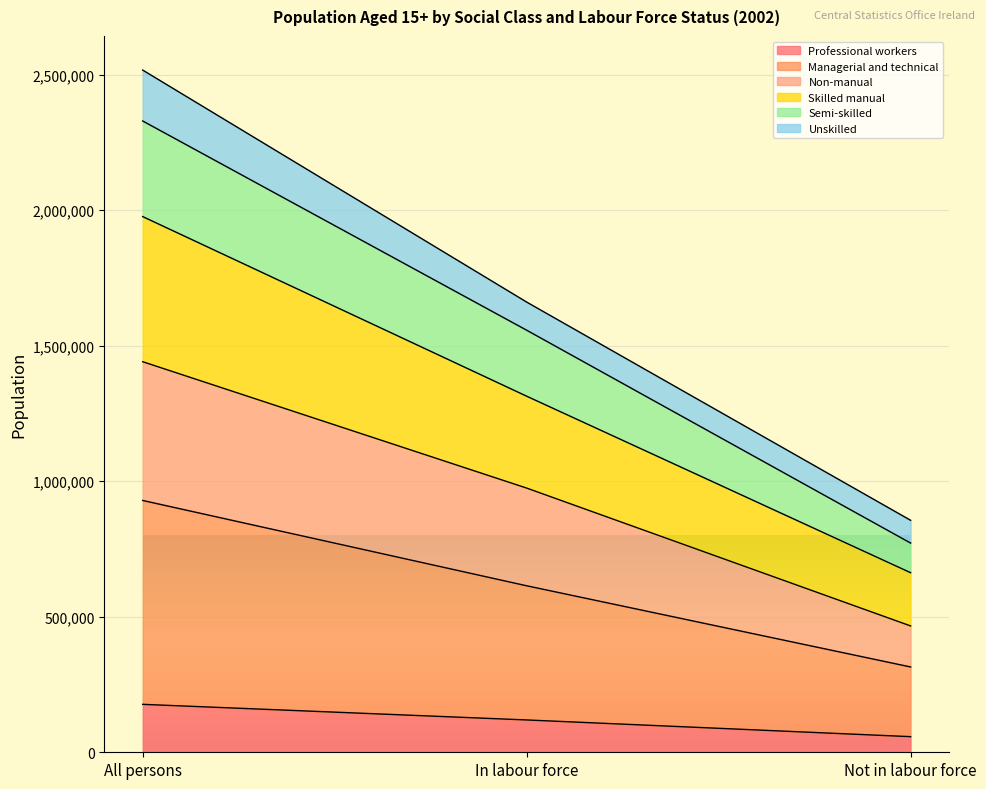

At which category is the sum across all series the highest?

All persons